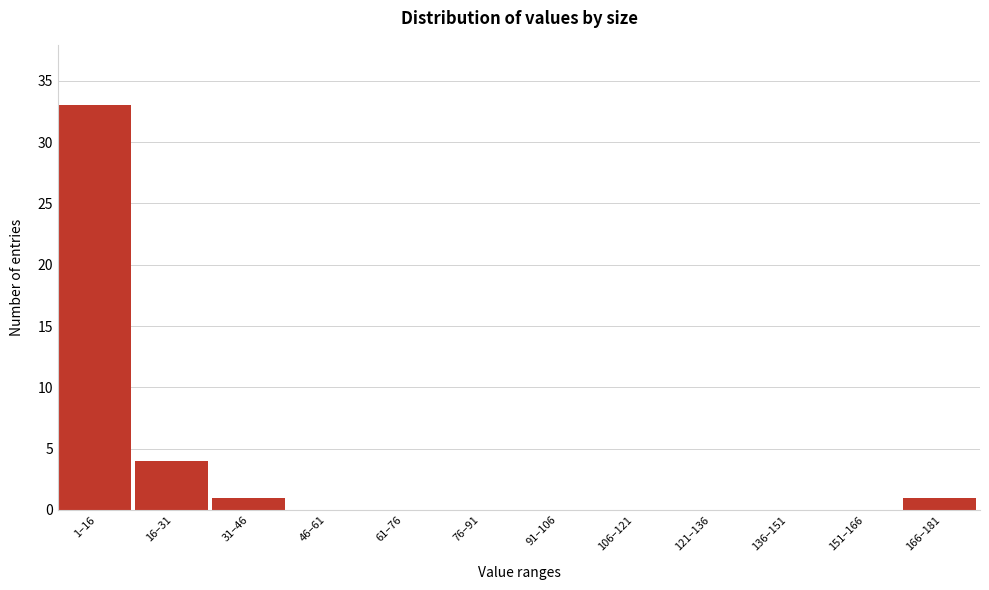

Reading left to right, list all the values displayed in this chart.

1–16=33	16–31=4	31–46=1	46–61=0	61–76=0	76–91=0	91–106=0	106–121=0	121–136=0	136–151=0	151–166=0	166–181=1